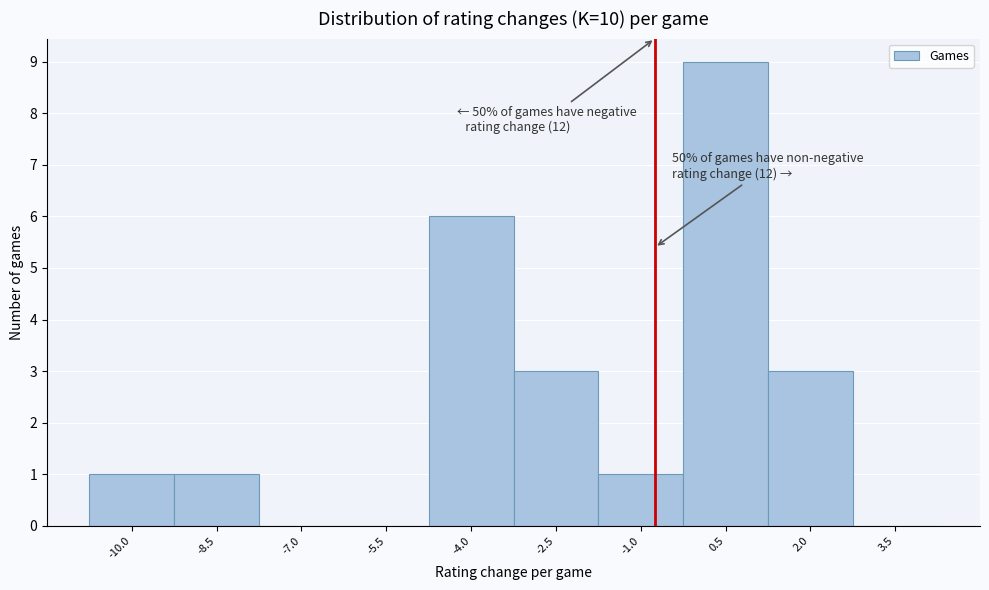

Reading left to right, list all the values displayed in this chart.

-10.0=1	-8.5=1	-7.0=0	-5.5=0	-4.0=6	-2.5=3	-1.0=1	0.5=9	2.0=3	3.5=0